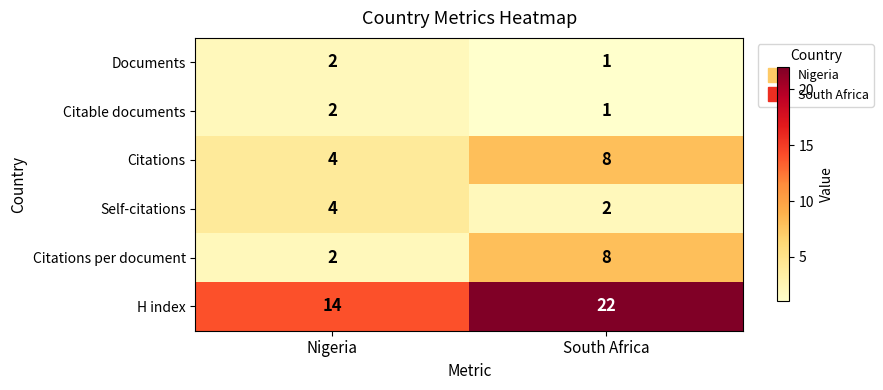

The Citations per document series shows 8 at South Africa. True or false?

True